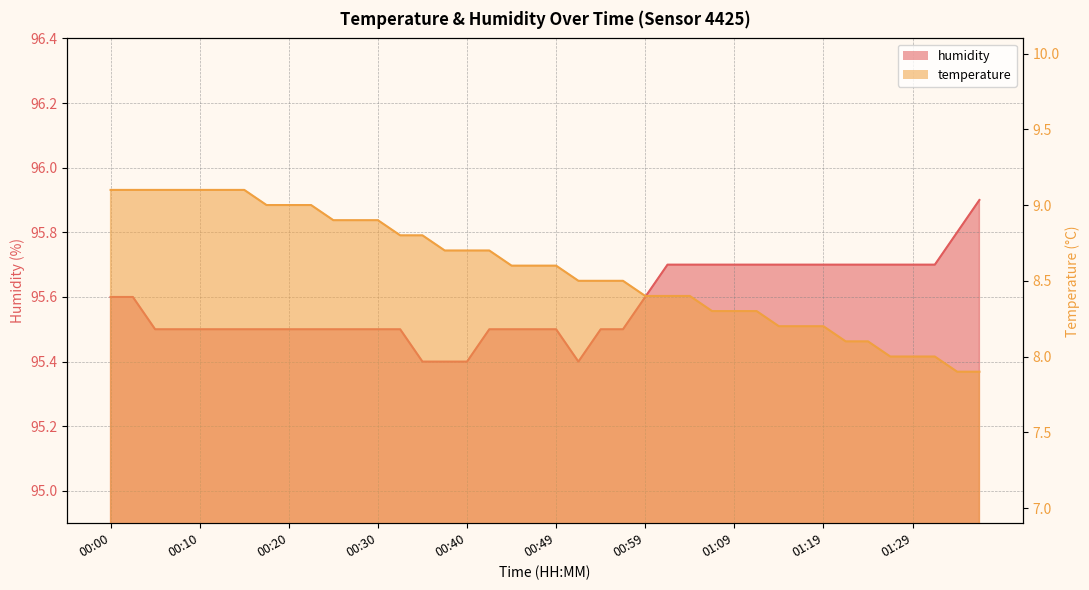

The value of temperature at 00:44 is 8.6. True or false?

True